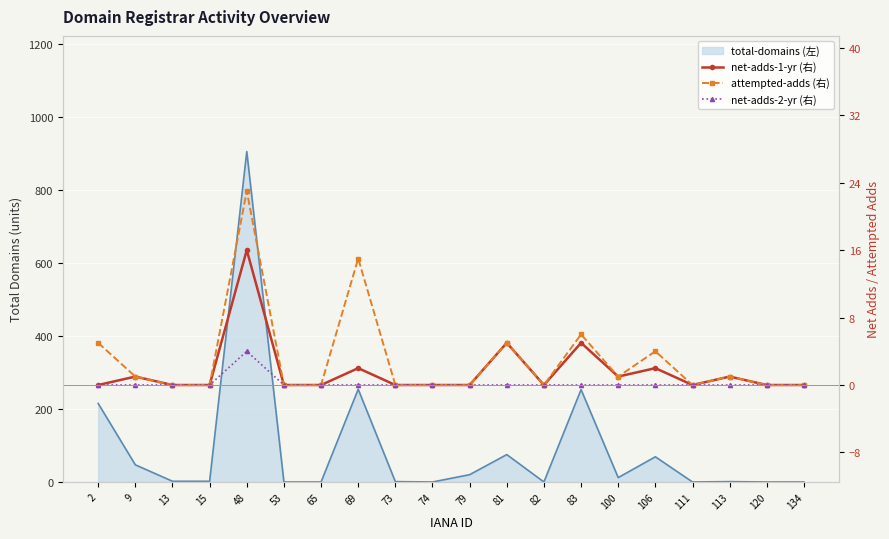

How many lines are shown in the chart?

3